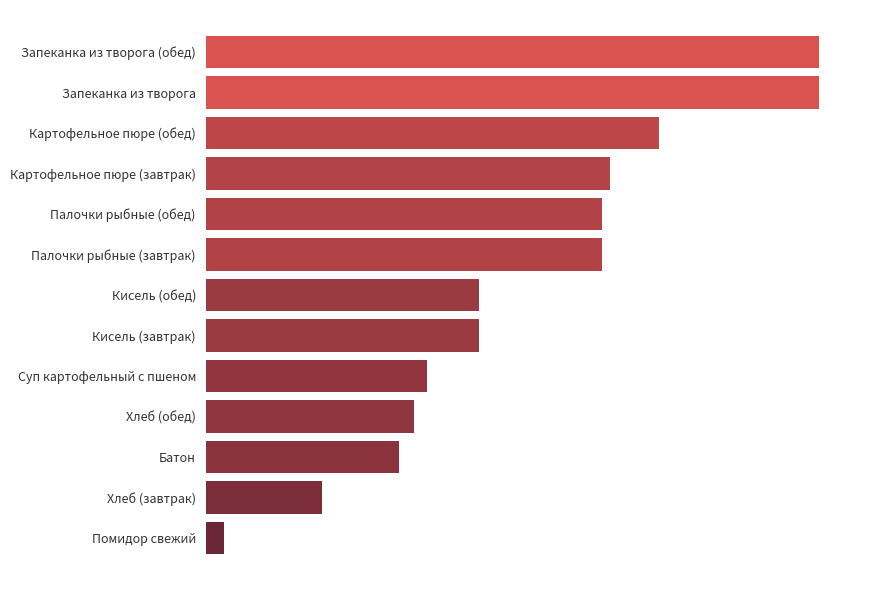

How many values exceed 106?

6